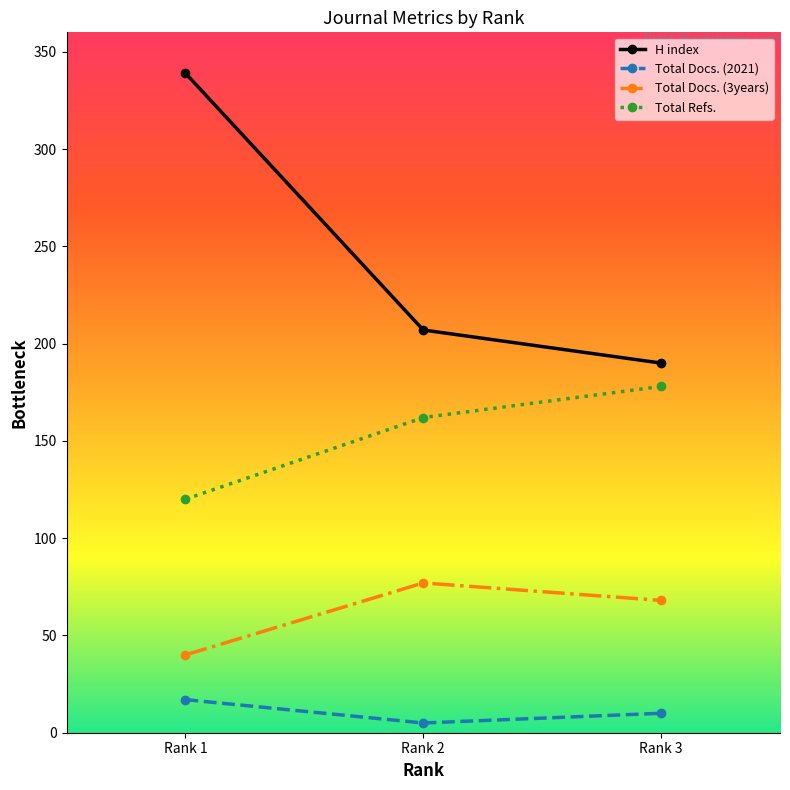

Read the Total Docs. (2021) value at Rank 2, to the nearest 5.

5